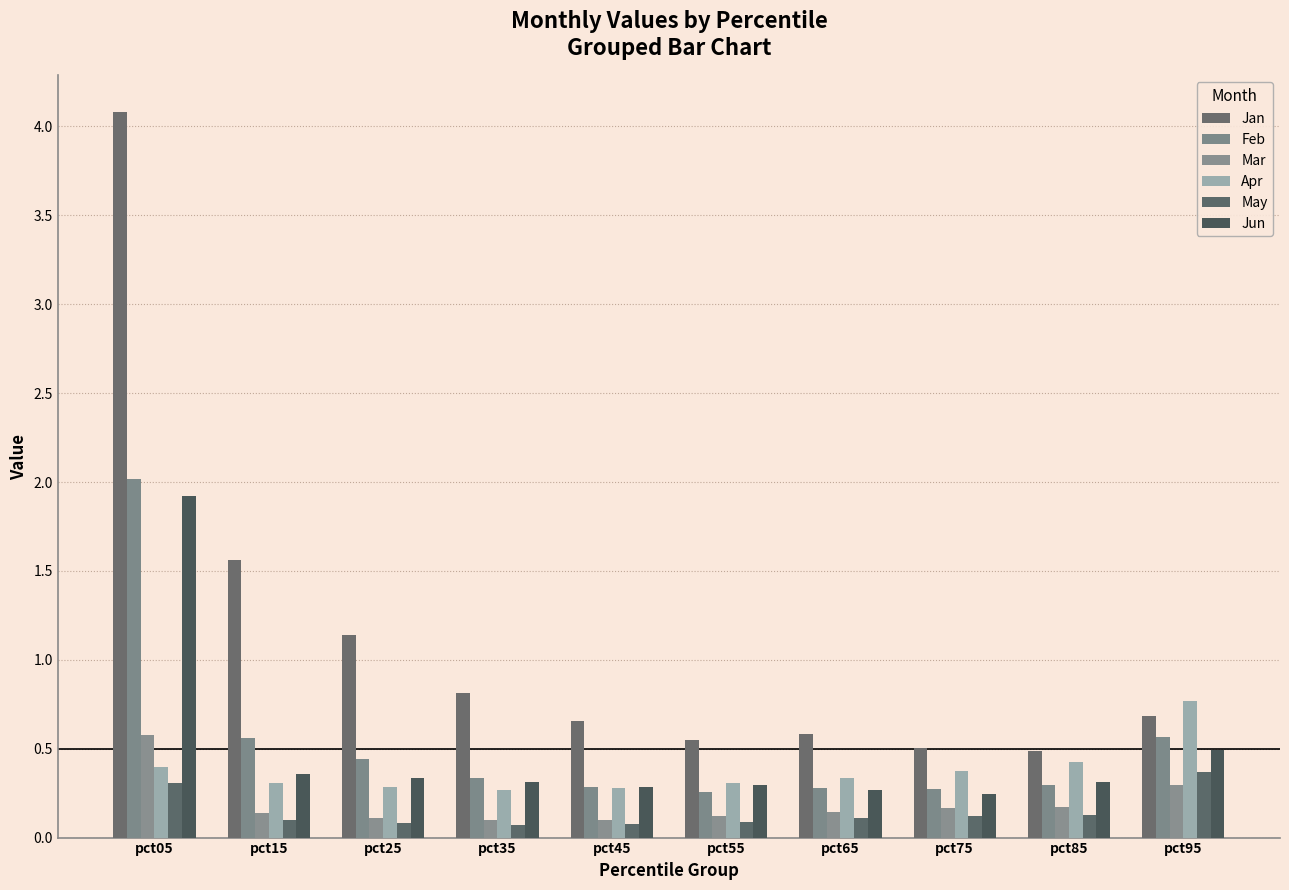

Between pct55 and pct85, which is larger?

pct55